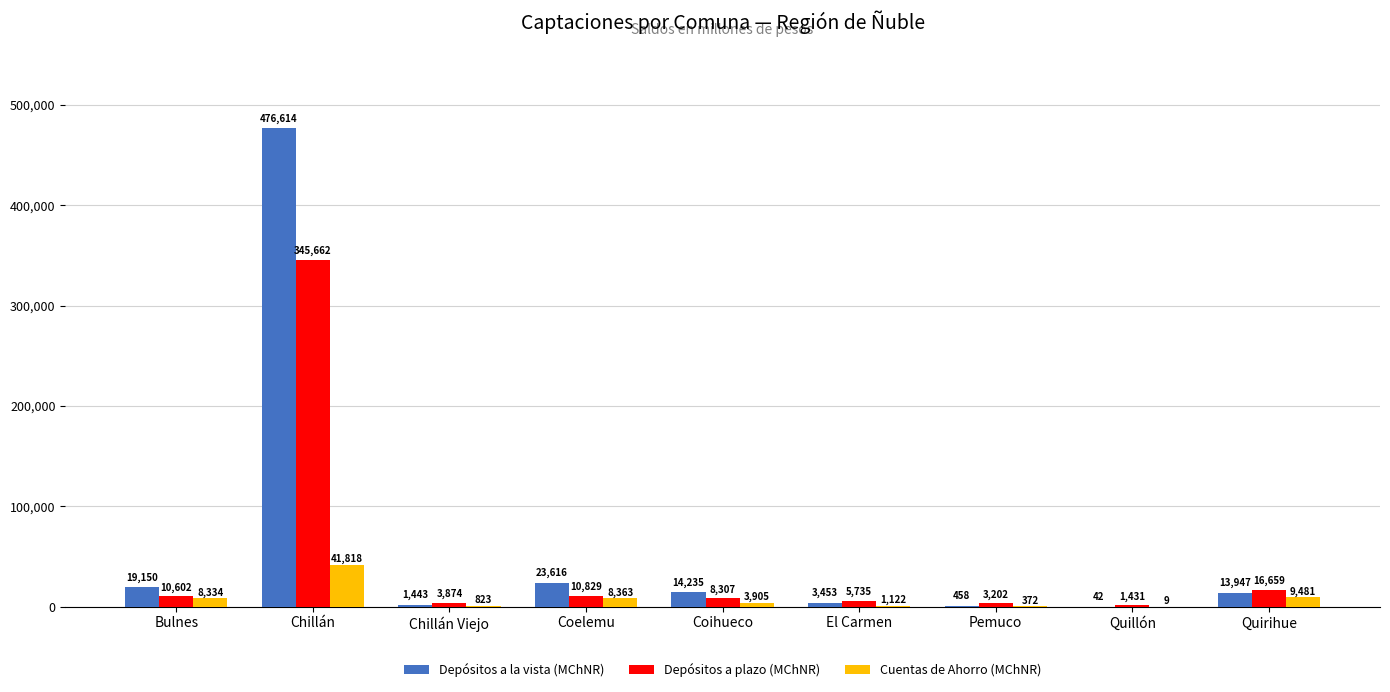

At which label is Depósitos a la vista (MChNR) closest to 238328?

Coelemu